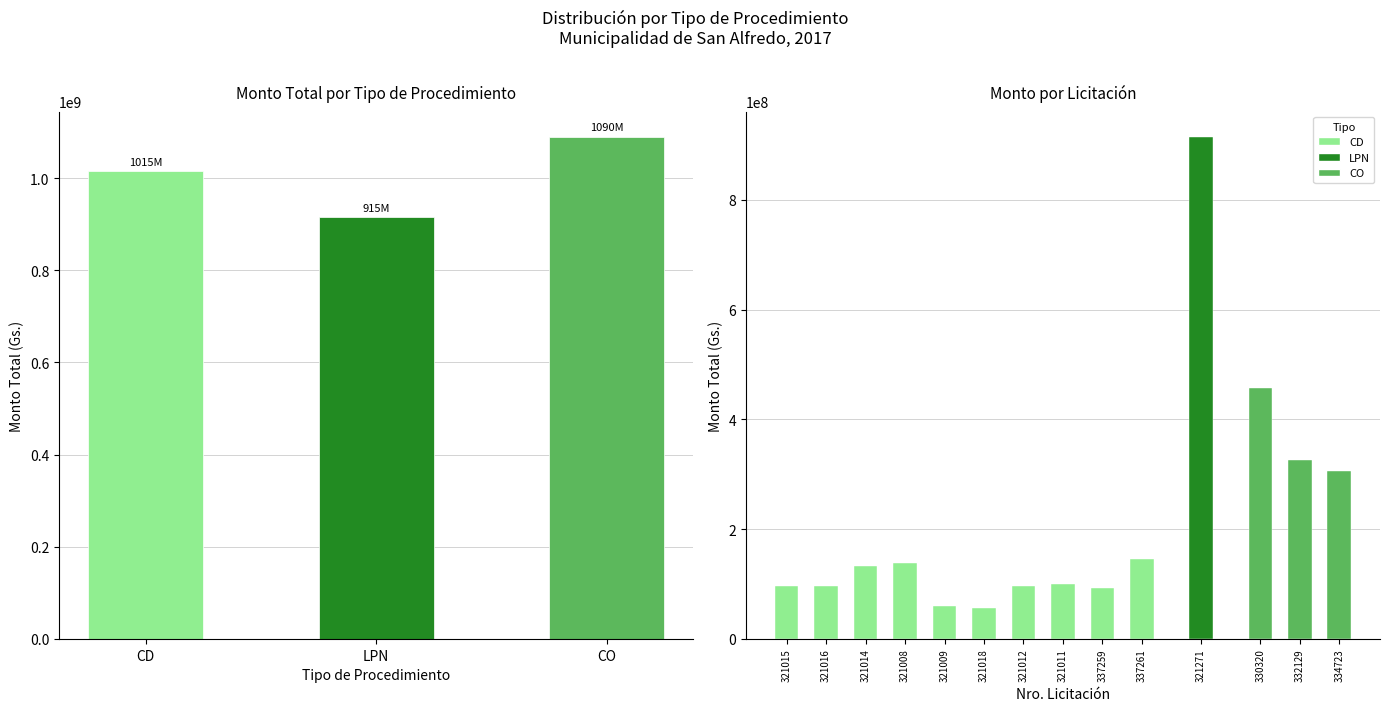

What is the change in value from CD to LPN?

-99713326